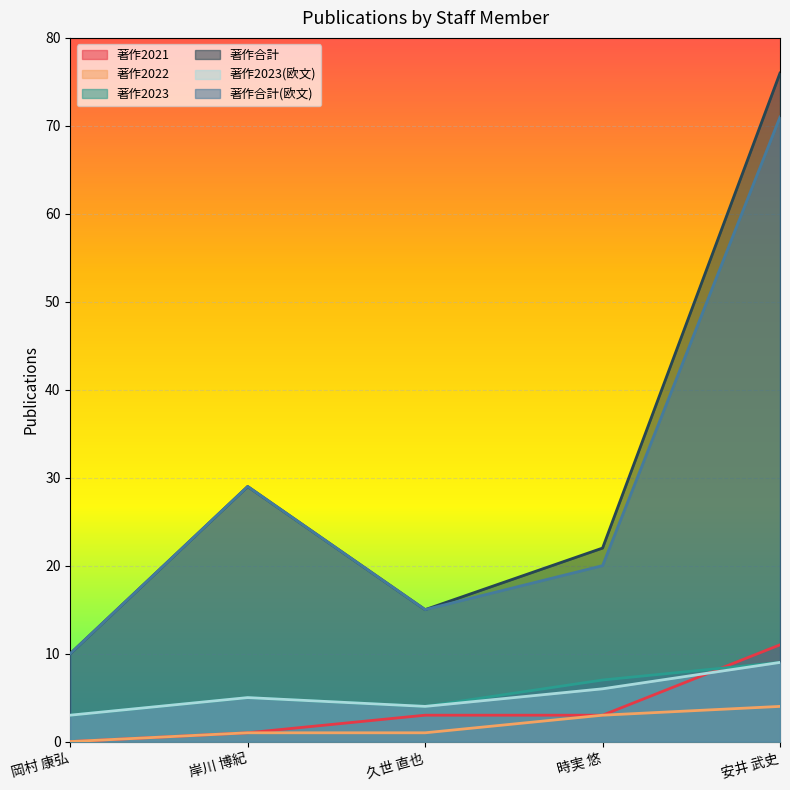

True or false: 著作2021 has more than 2 interior local peaks.

False